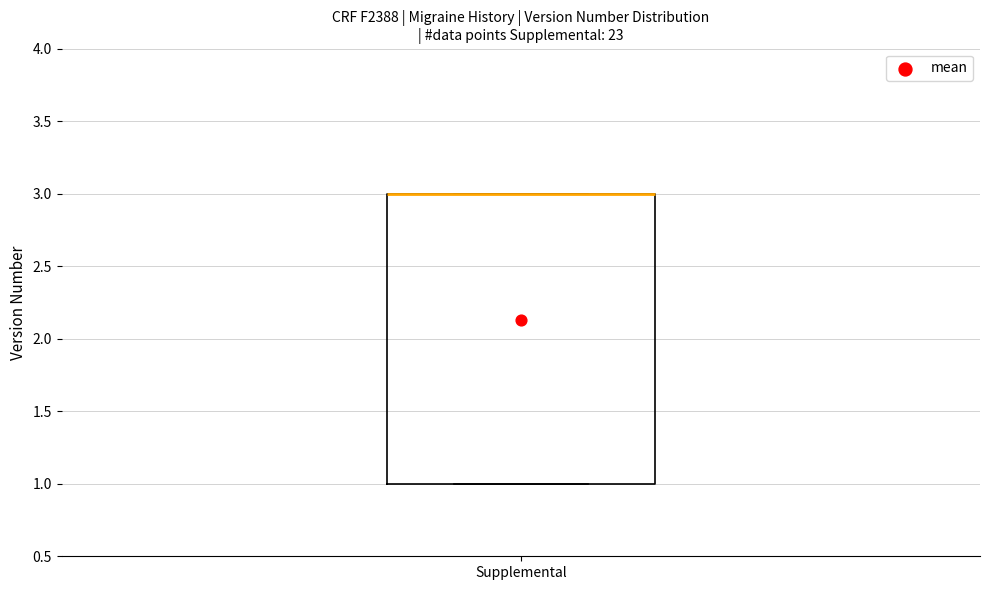

Where is the upper edge of the box for Supplemental on the y-axis? The values are not printed on the chart, so give them approximately, as read against the axis.

3